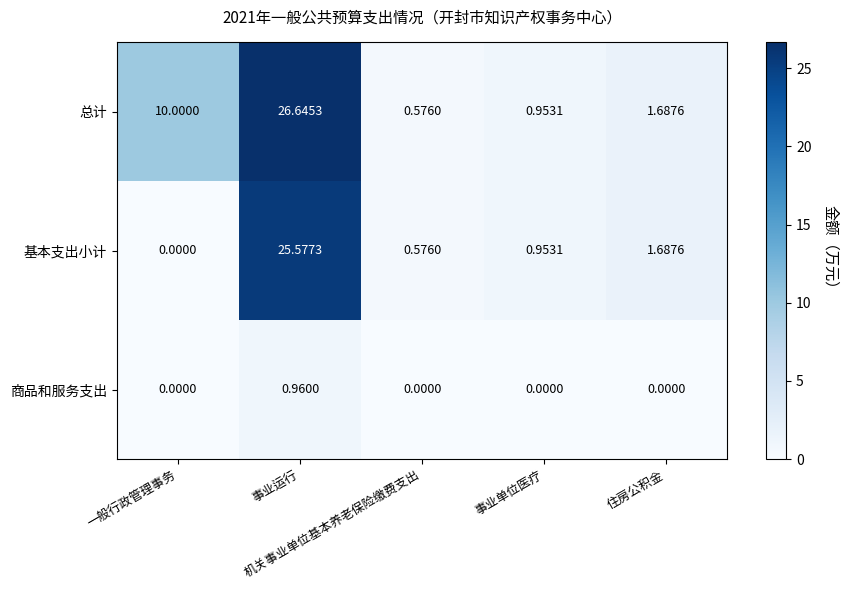

At which category is the sum across all series the highest?

事业运行